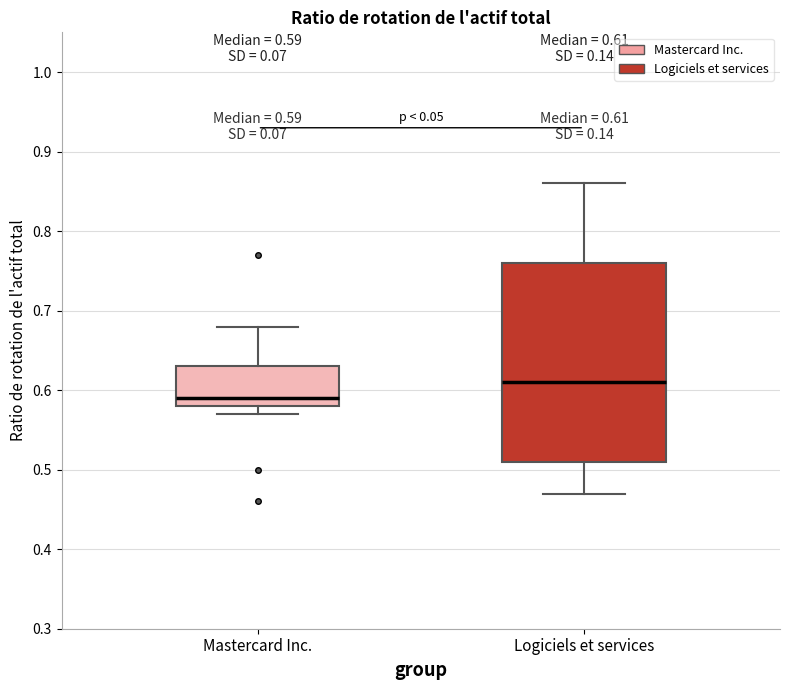

Which box's median line is the lowest?

Mastercard Inc.